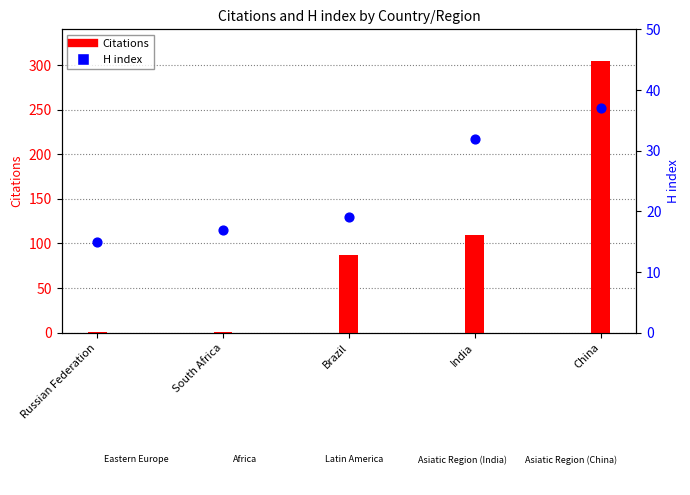

What is the ratio of the value at Brazil to the value at Russian Federation?

1.3